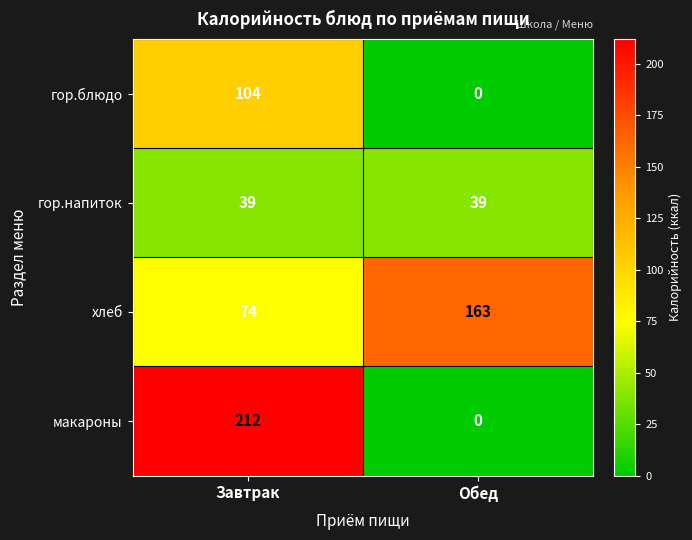

At which label does макароны reach its minimum?

Обед